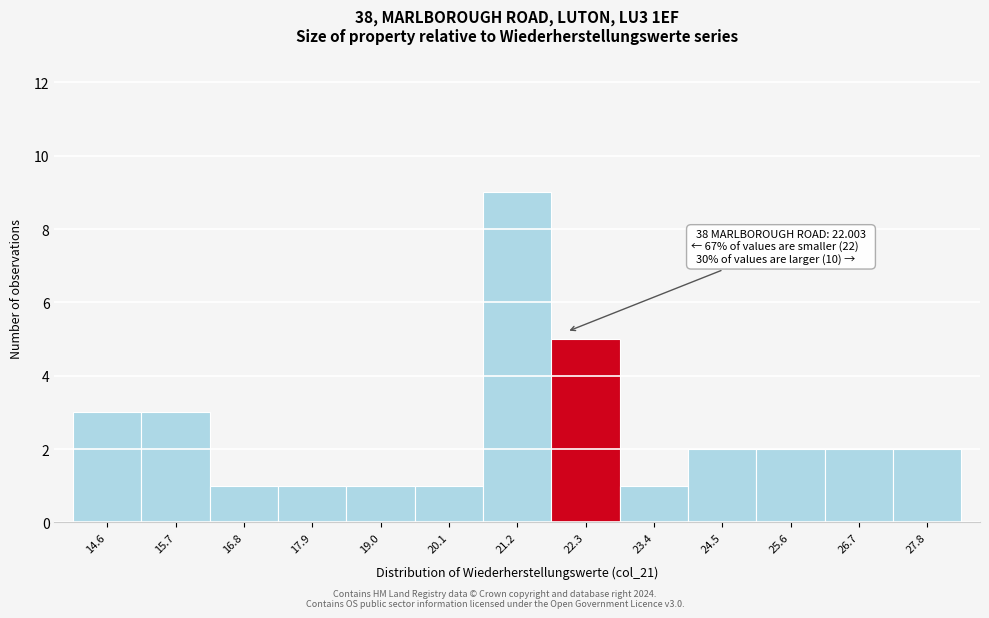

Over which range of the x-axis is the bar tallest?

20.6 to 21.8